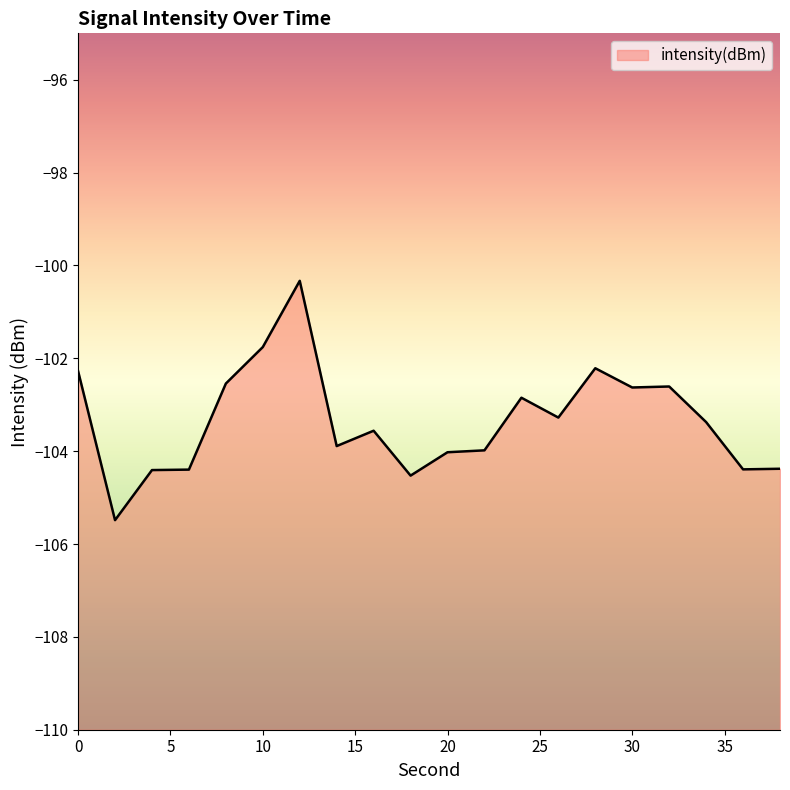

Rank the categories by value from highest to lowest.

12, 10, 28, 0, 8, 32, 30, 24, 26, 34, 16, 14, 22, 20, 38, 36, 6, 4, 18, 2